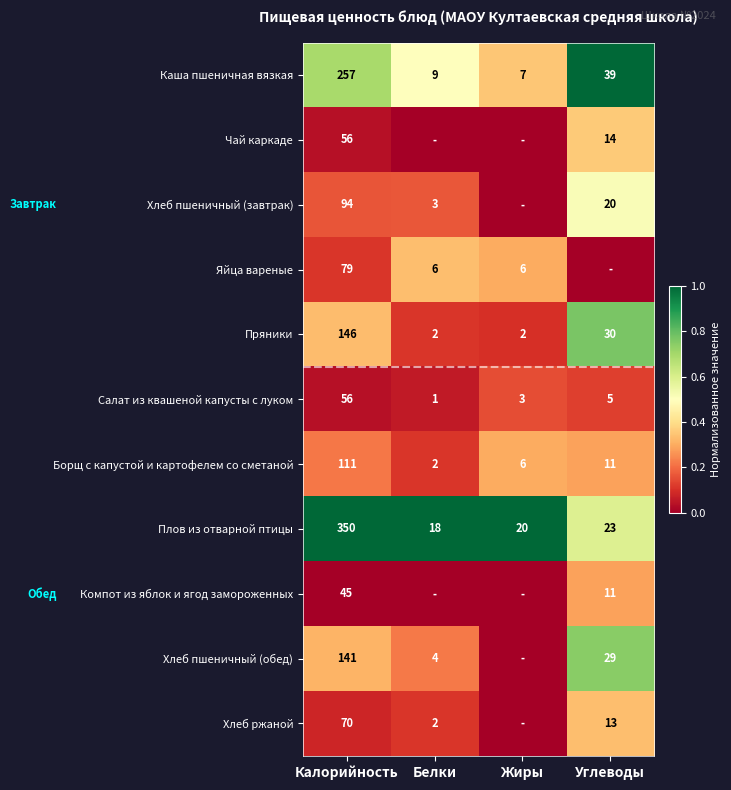

Is it true that Борщ с капустой и картофелем со сметаной equals 0.4 at Калорийность?

False